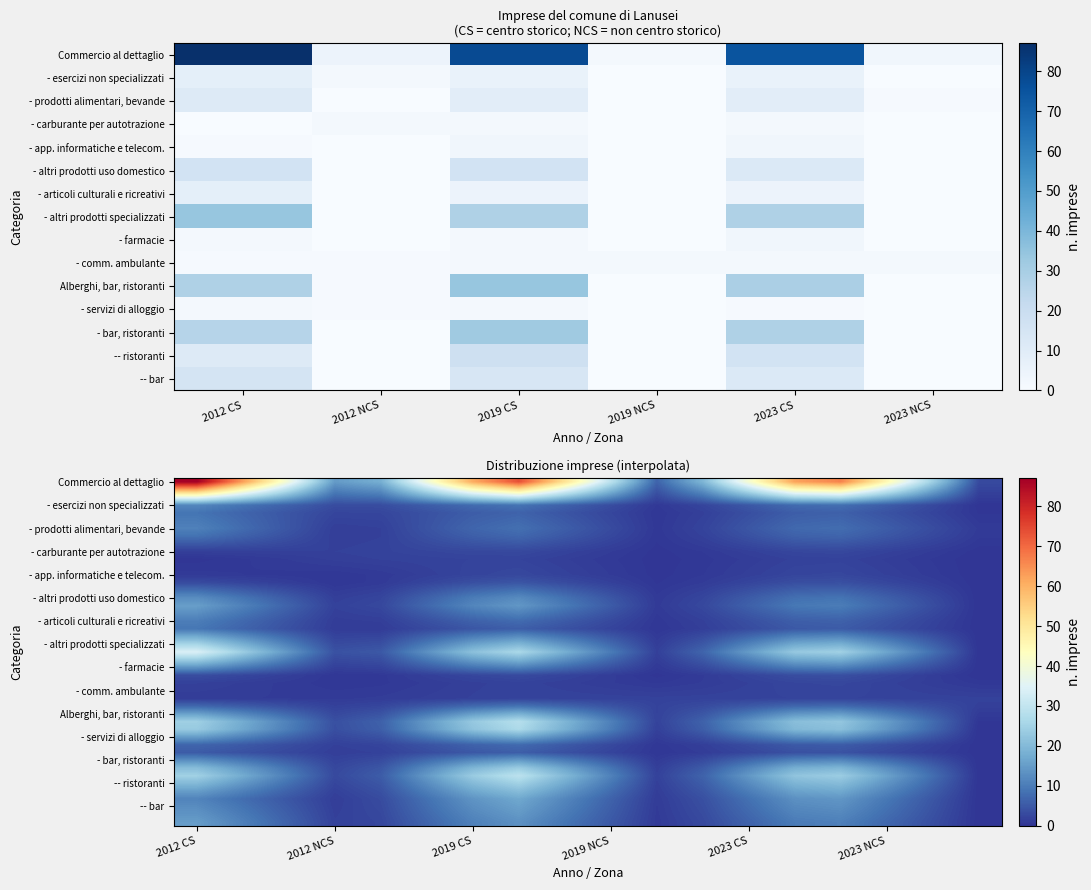

The value of Alberghi, bar, ristoranti at 2012 CS is 28. True or false?

True